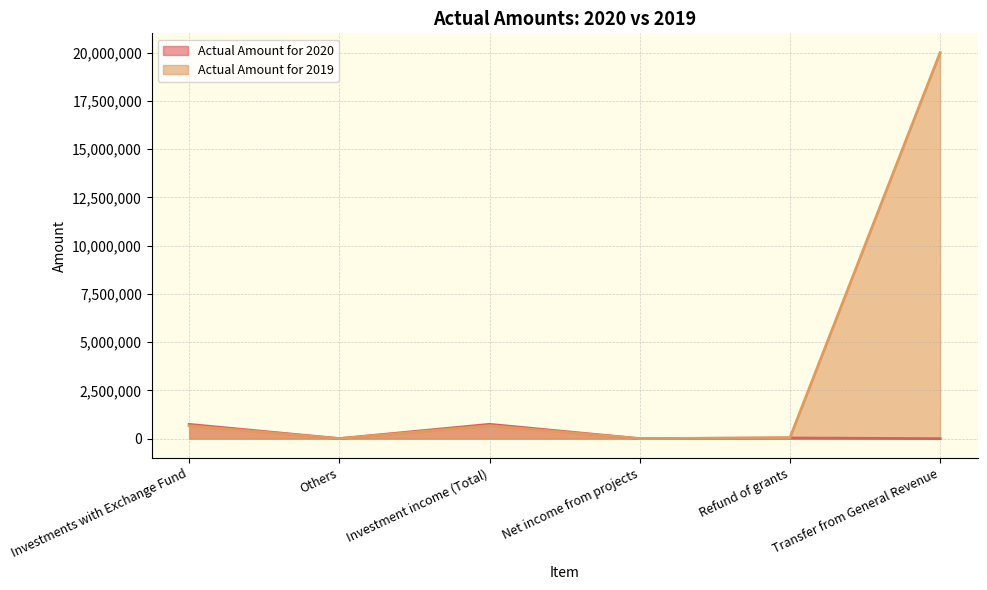

Where is the first local minimum for Actual Amount for 2019?

Others